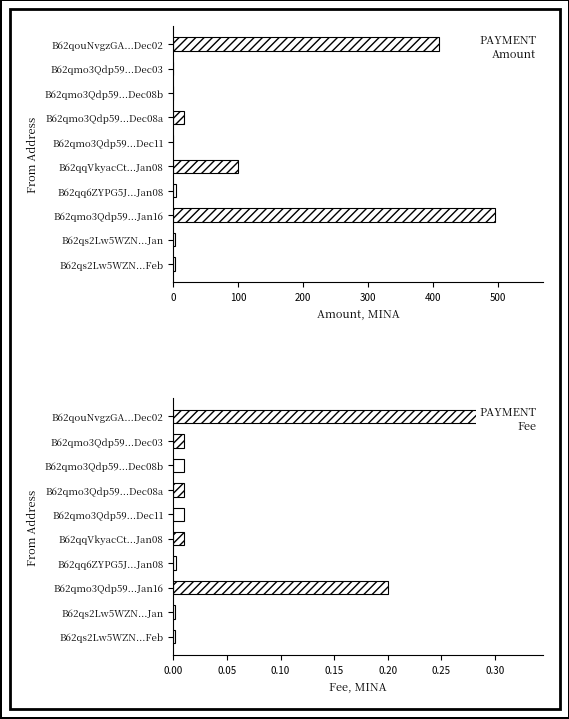

Where is Amount (MINA) nearest to the value 247?

B62qqVkyacCt...Jan08